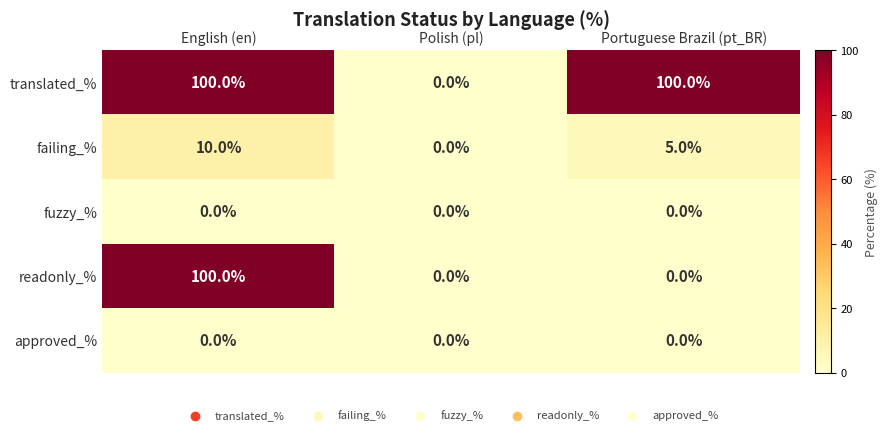

How many series are shown in this chart?

5